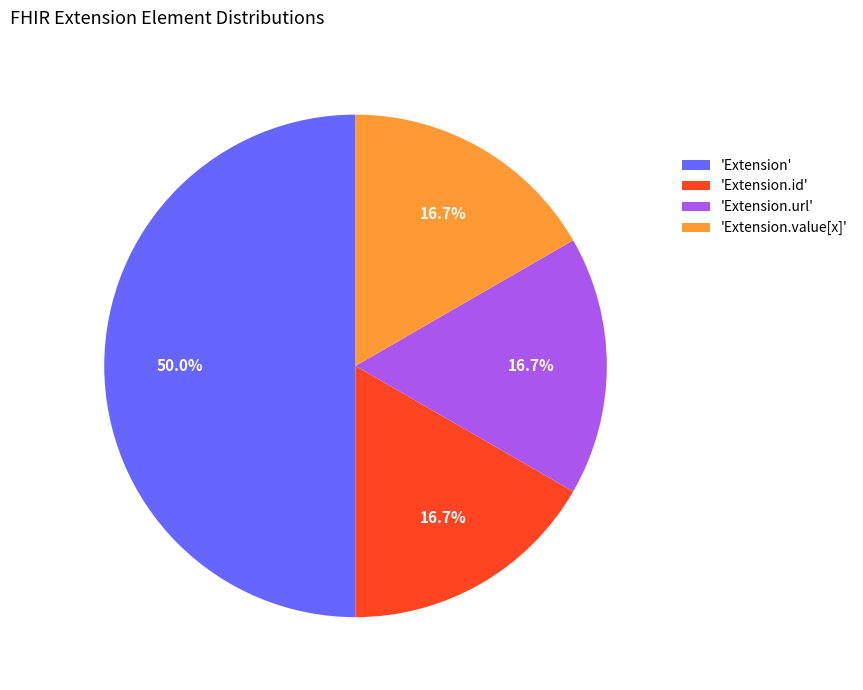

How much of the chart is everything except 'Extension.value[x]'?

83.3%